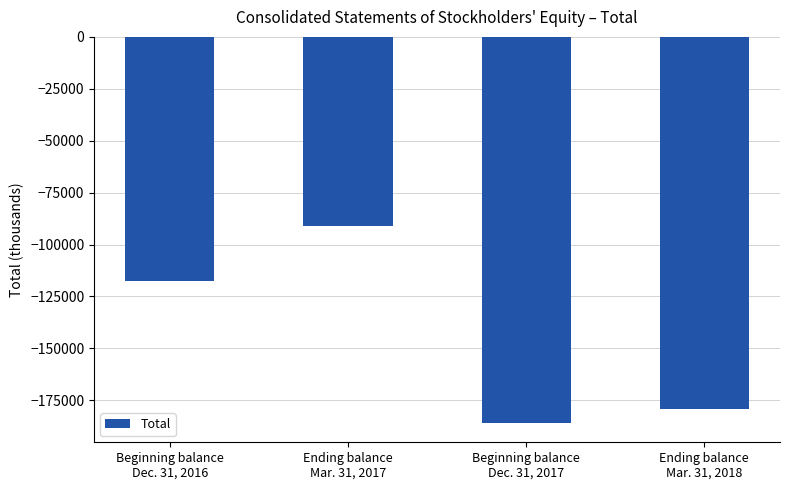

At which label does the data first exceed -117563?

Ending balance
Mar. 31, 2017